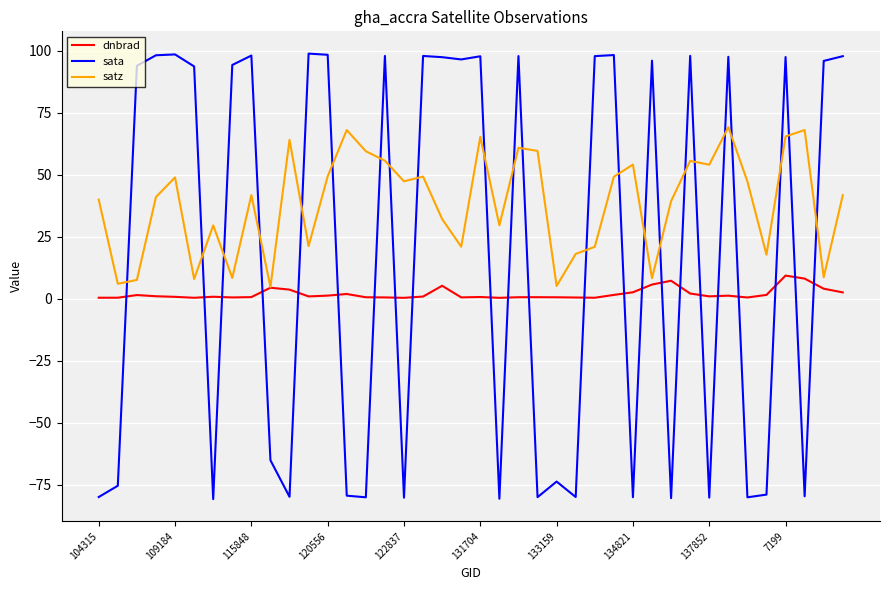

How many times do sata and satz cross each other?

23